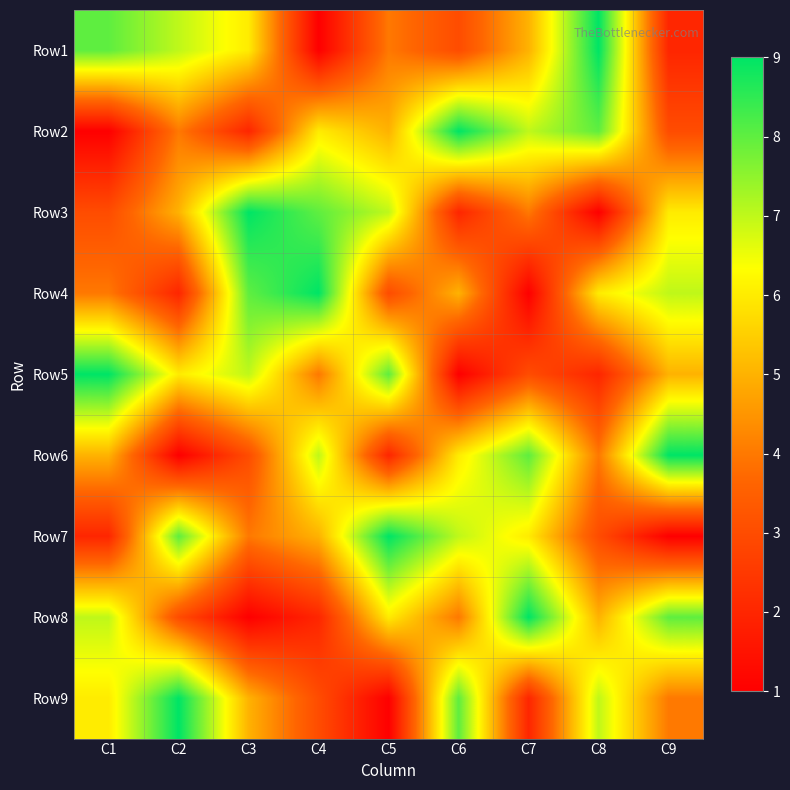

What is the total value across all series at C3?

45